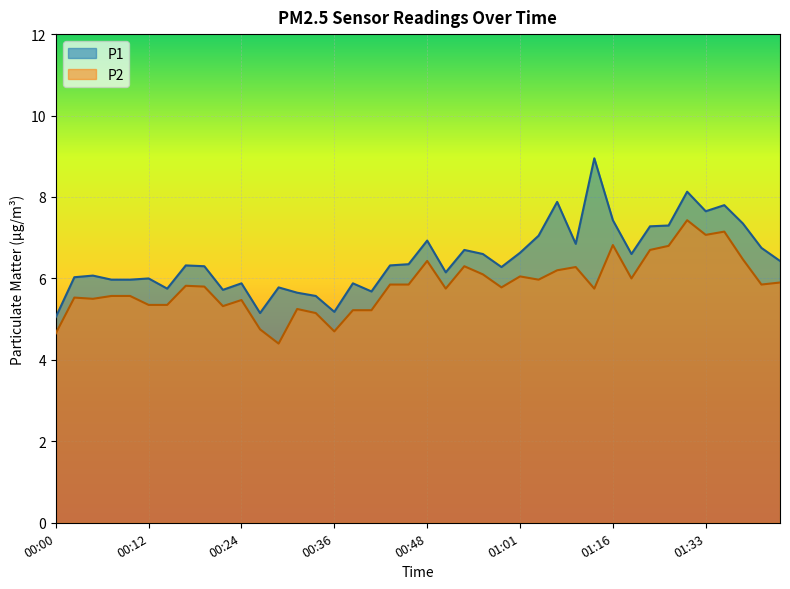

Which label corresponds to the smallest value in the chart?

00:29